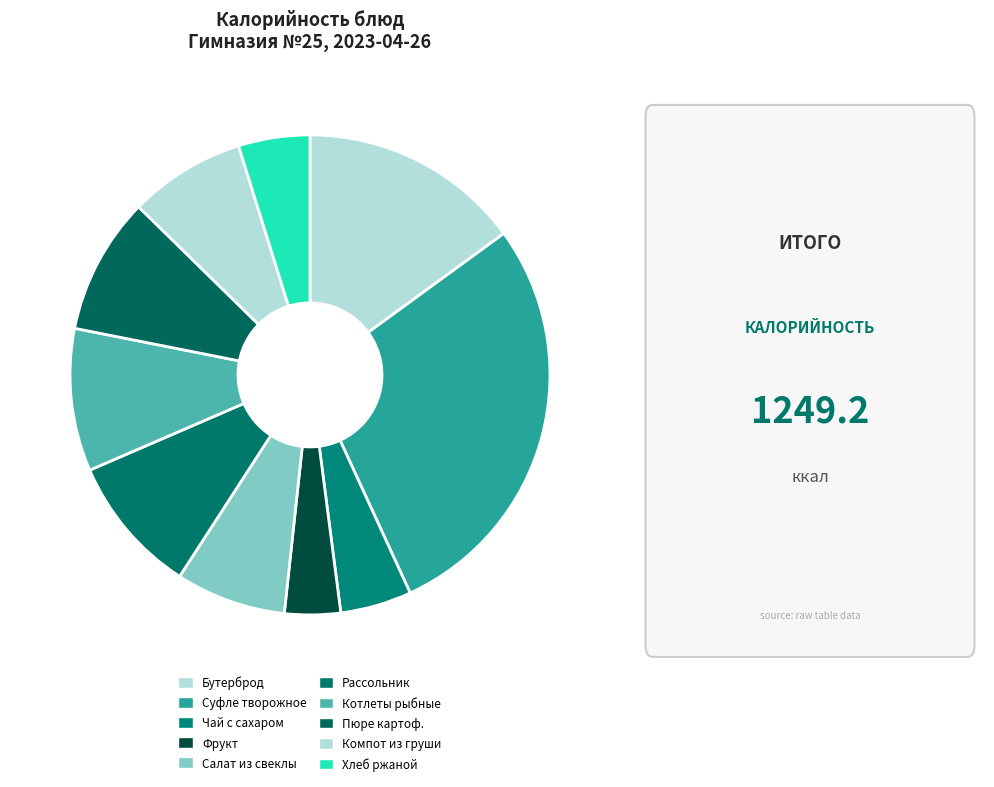

Is there a majority slice in this chart?

No